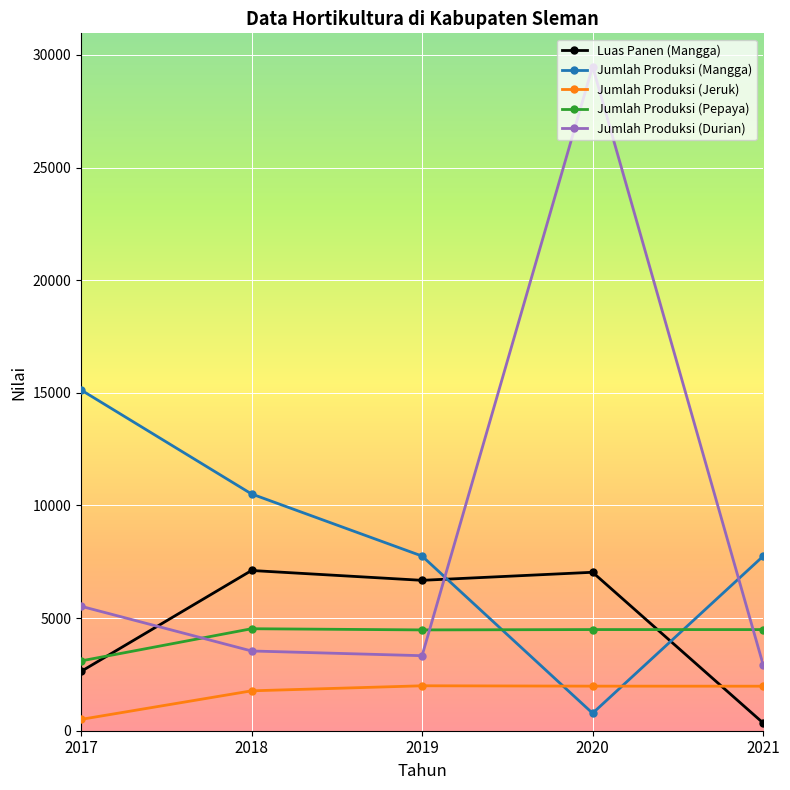

Count the number of data series in this chart.

5